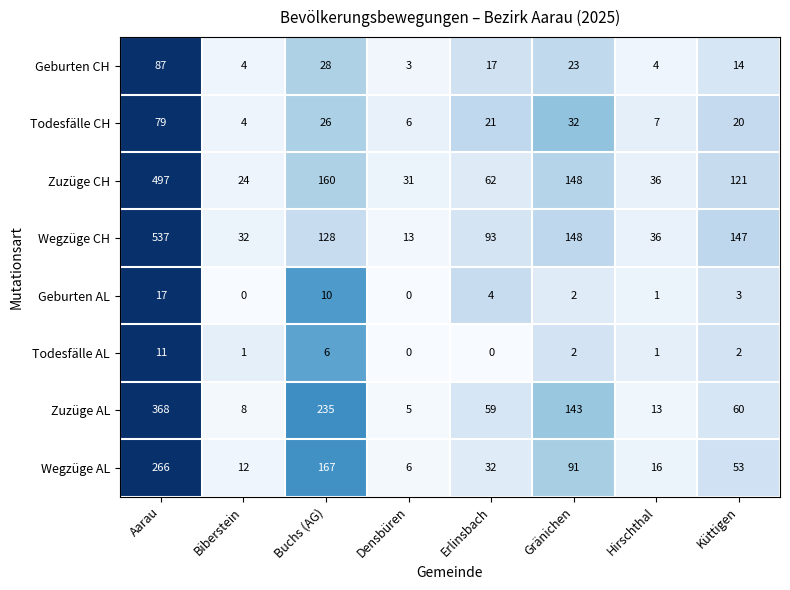

The Todesfälle CH series shows 13 at Erlinsbach. True or false?

False